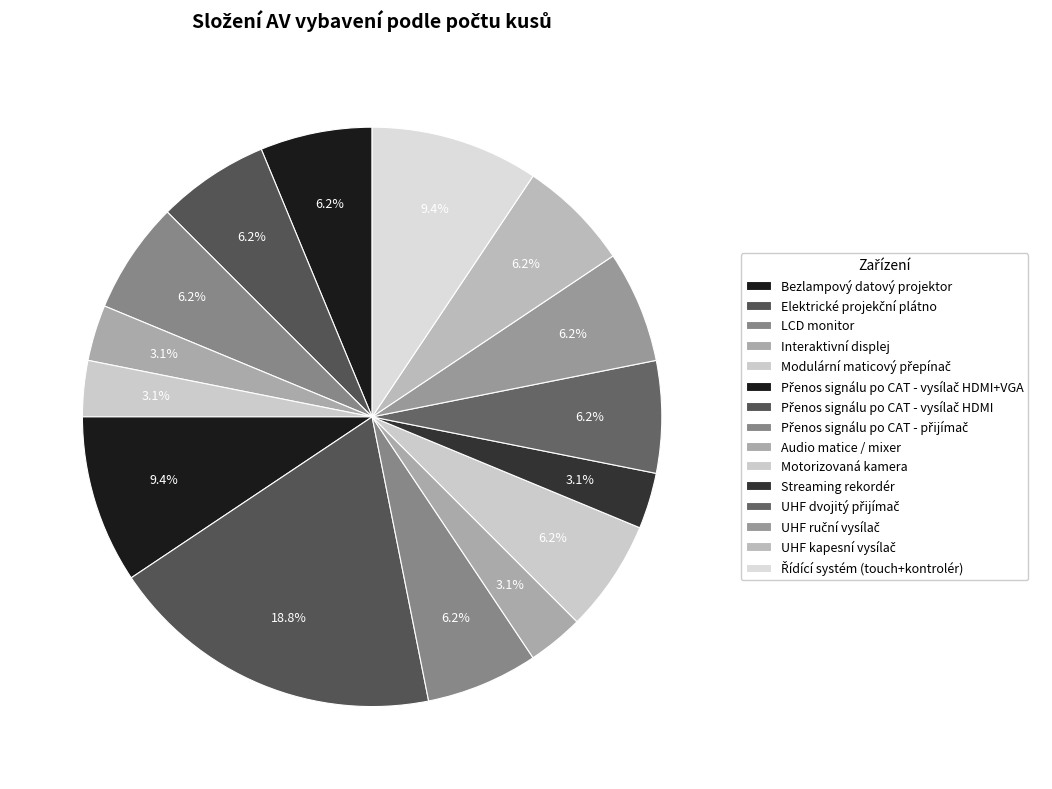

How many slices are in this pie chart?

15